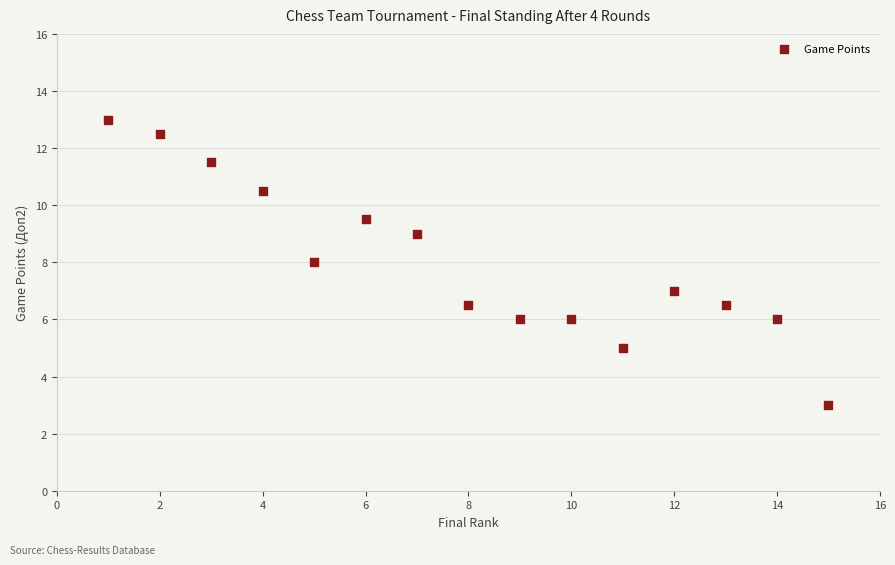

What is the range of X values (max minus min)?

14.0